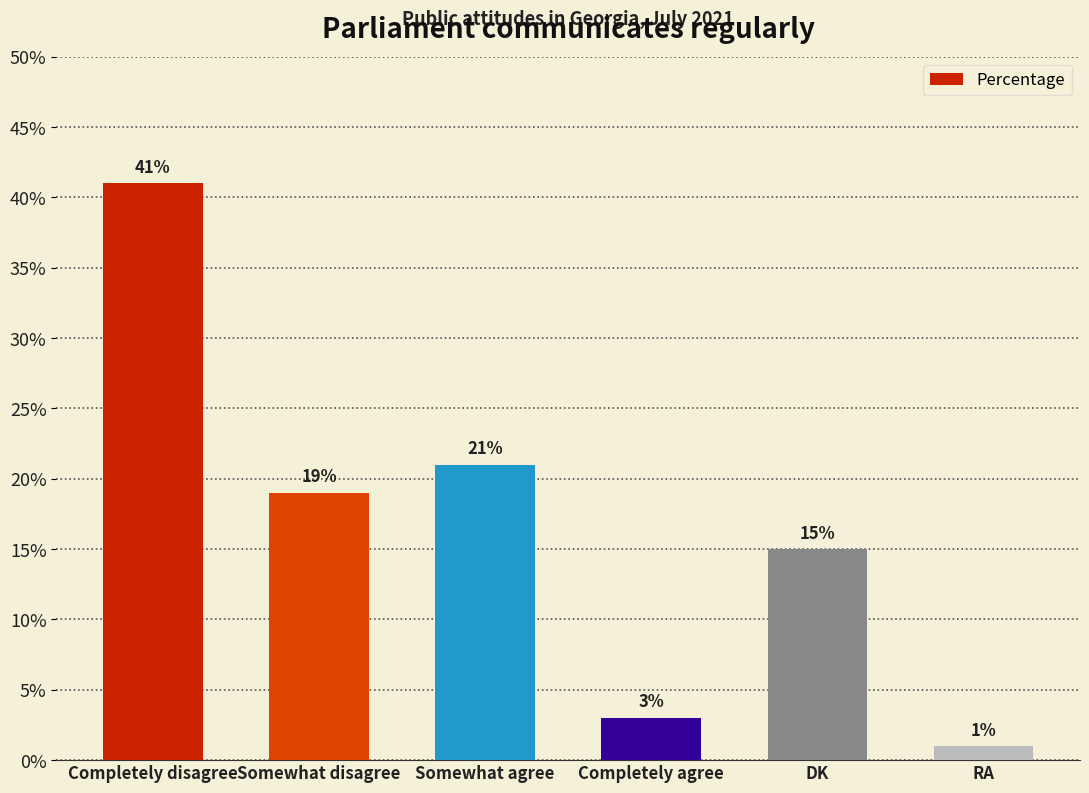

Which has a higher value, DK or Somewhat agree?

Somewhat agree